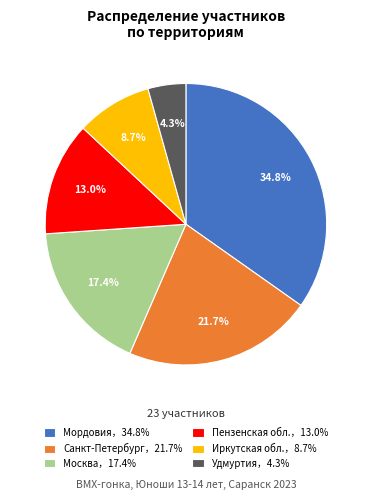

Rank the categories by value from lowest to highest.

Удмуртия，4.3%, Иркутская обл.，8.7%, Пензенская обл.，13.0%, Москва，17.4%, Санкт-Петербург，21.7%, Мордовия，34.8%